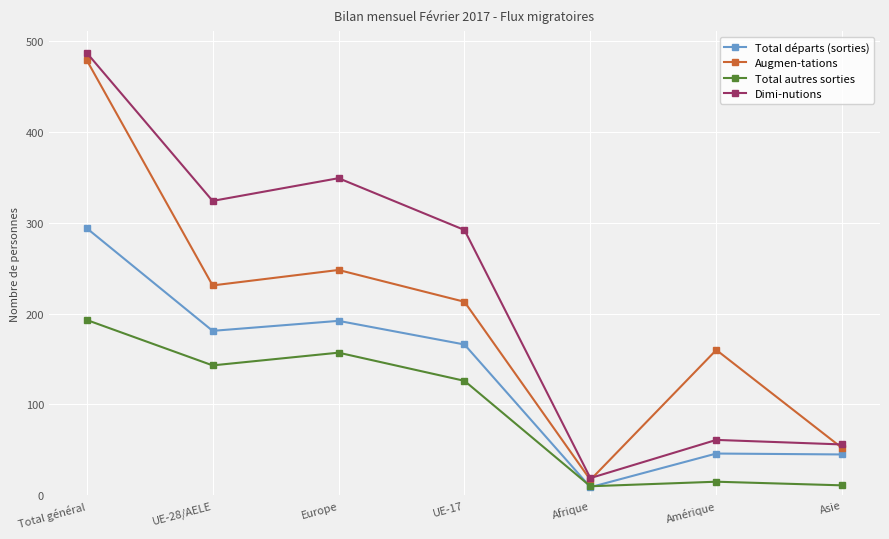

What is the difference between the highest and lowest values at Asie?

45